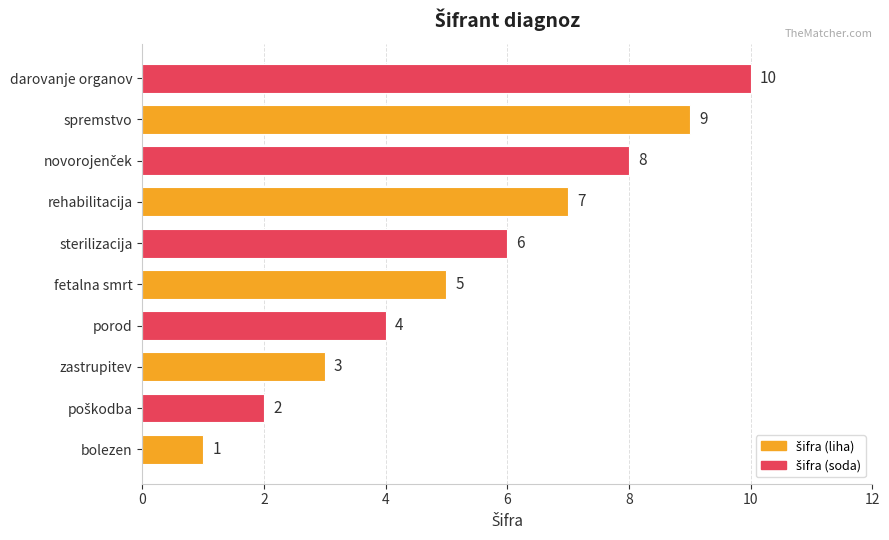

True or false: the data shows 2 at zastrupitev.

False